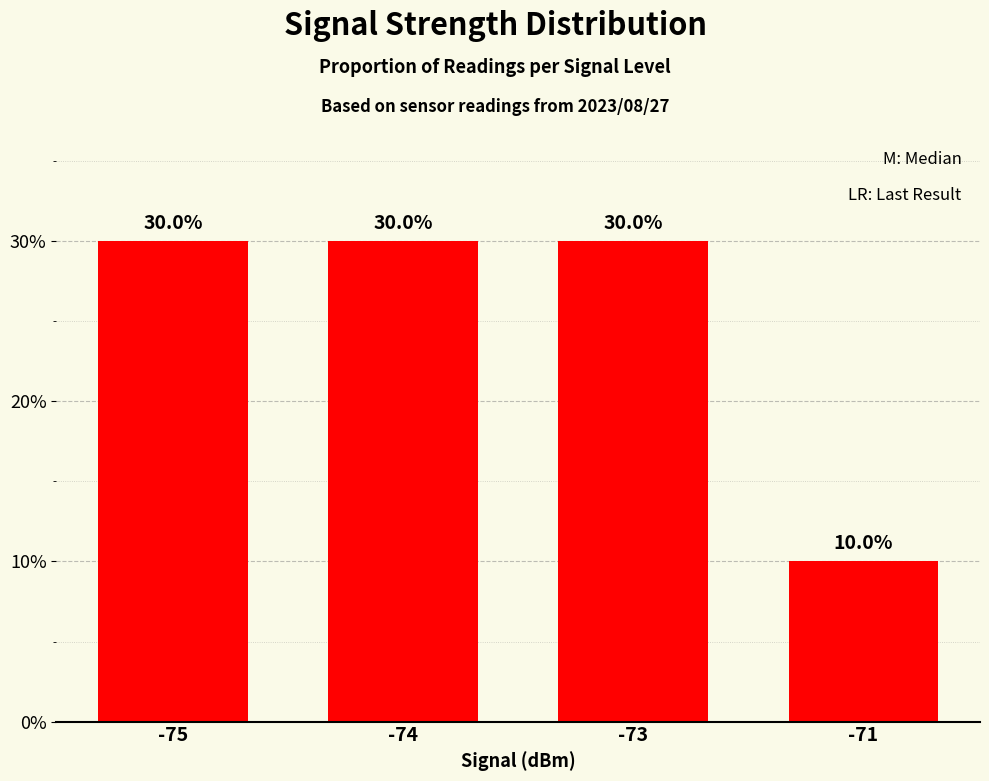

Count the values in the range 0 to 1.

4